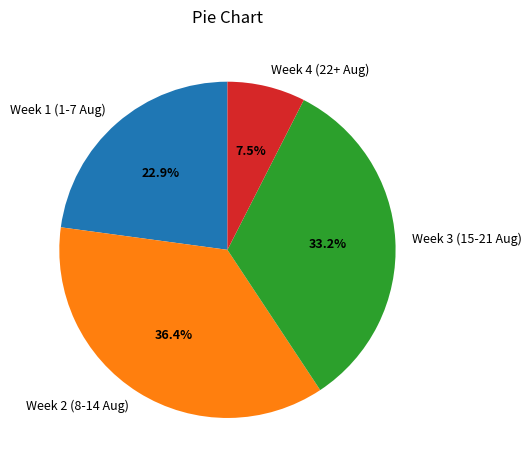

To the nearest percent, what is the difference between the largest and smallest slice percentages?

29%